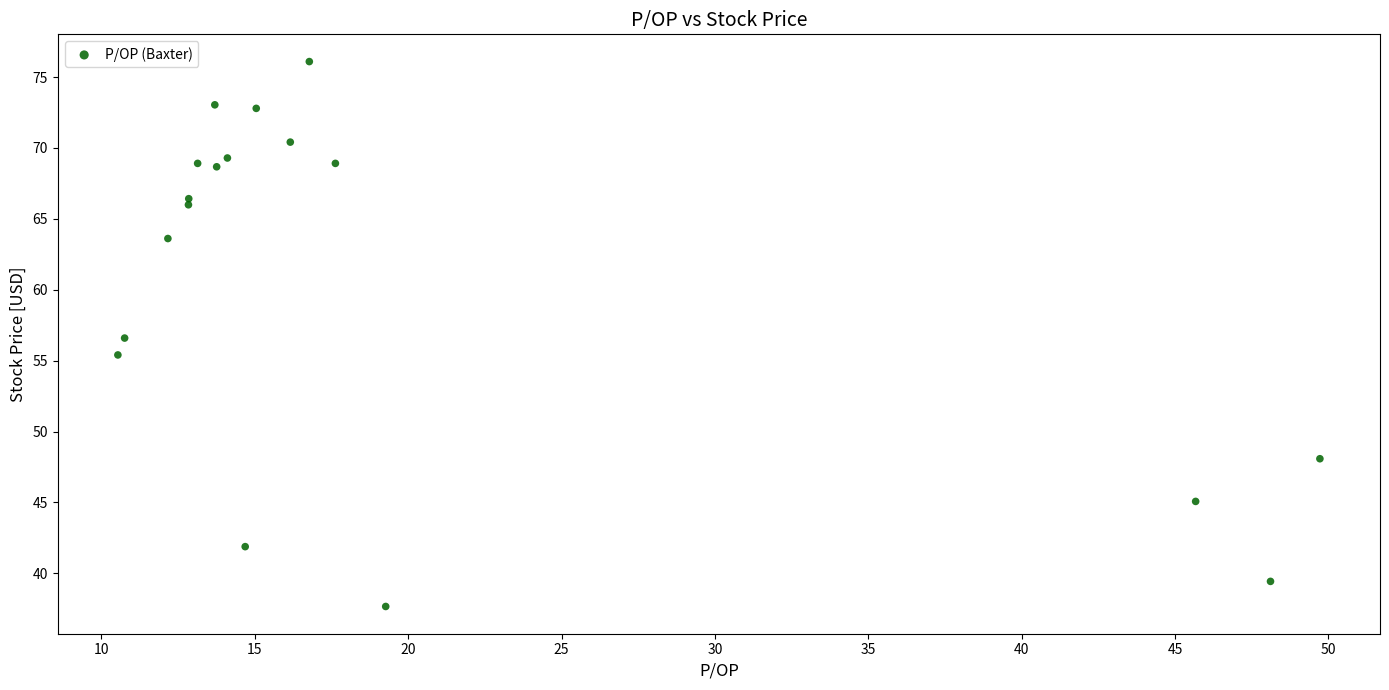

What is the range of X values (max minus min)?

39.2